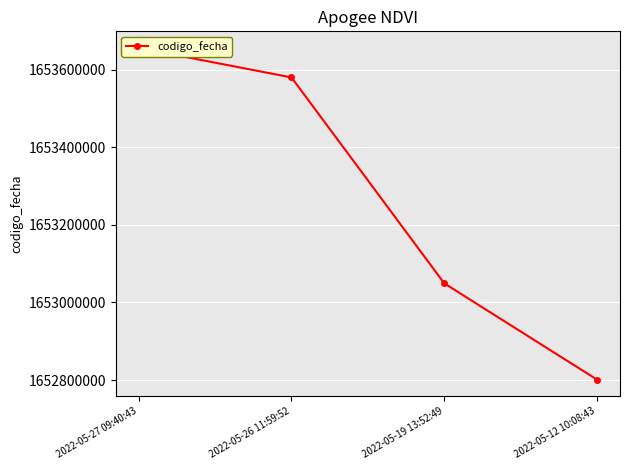

What position from the left is 2022-05-19 13:52:49?

3